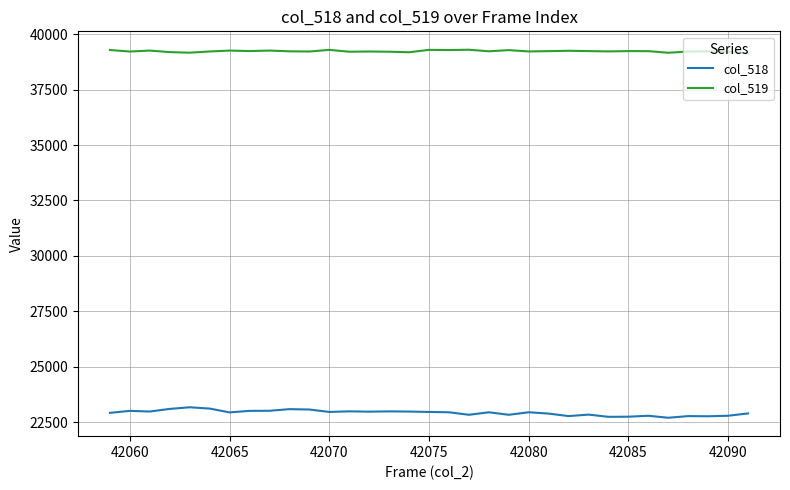

How many lines are shown in the chart?

2